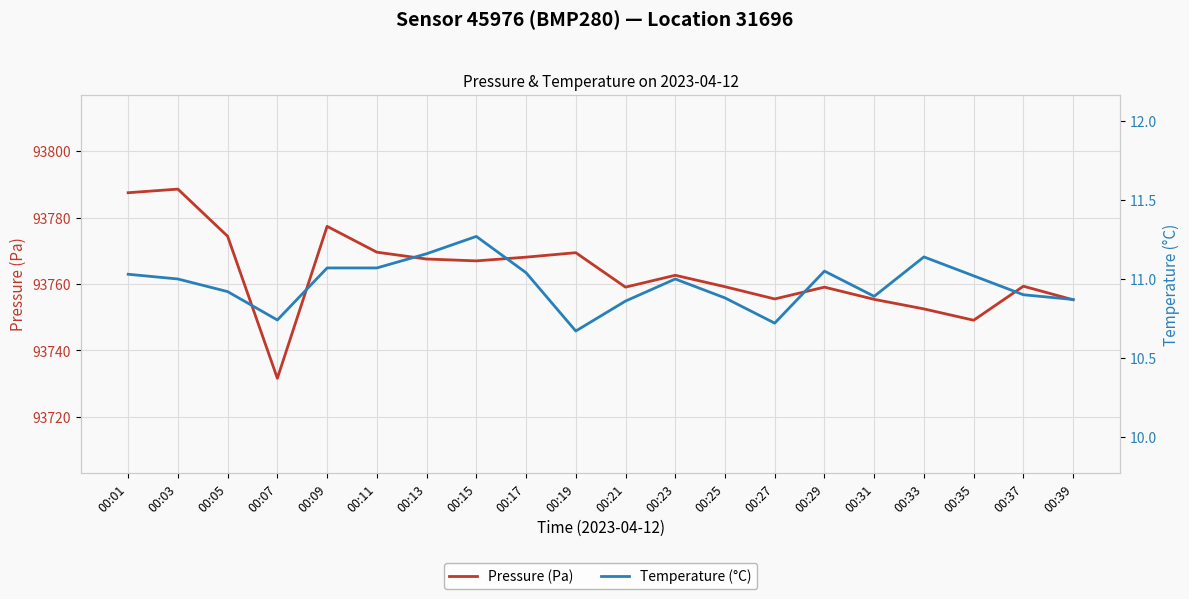

The value of Pressure (Pa) at 00:17 is 62585.8. True or false?

False